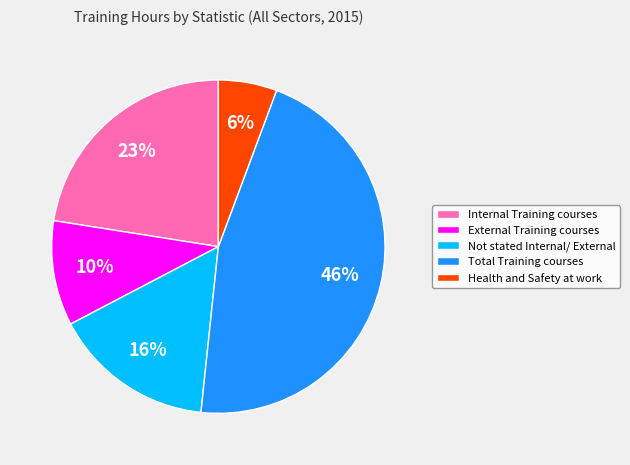

Combined, do External Training courses and Internal Training courses account for over 50%?

No